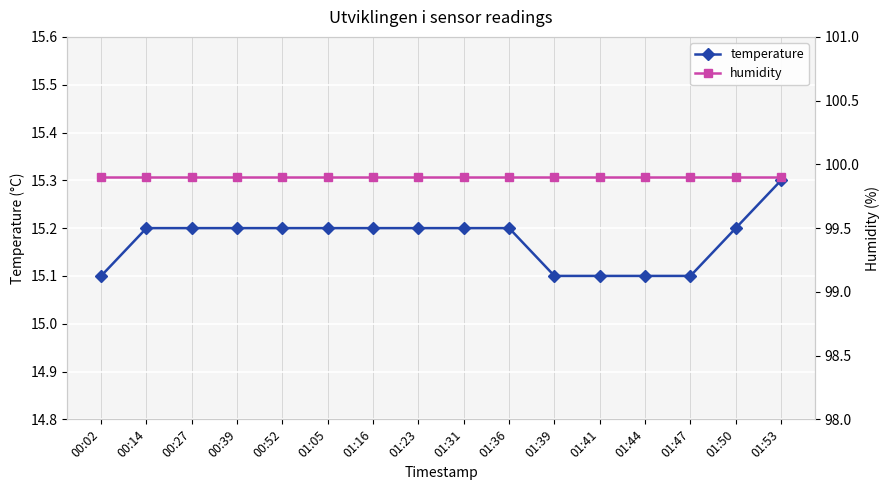

List the series in order of their overall mean, highest first.

humidity, temperature